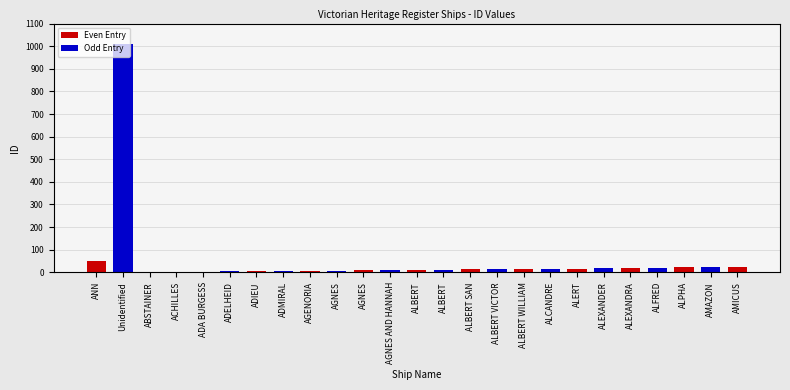

What is the change in value from ANN to ALPHA?

-29